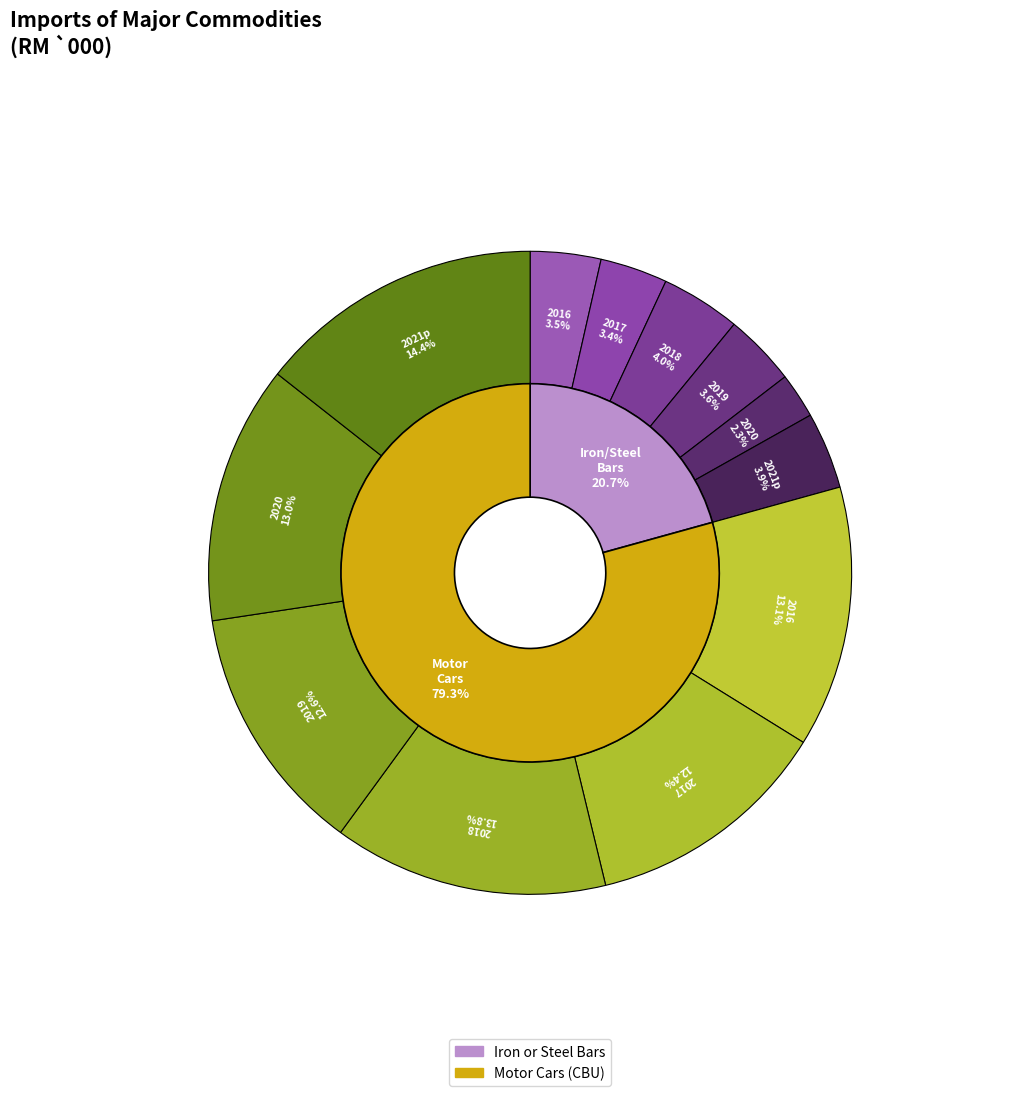

How many slices are in this pie chart?

6